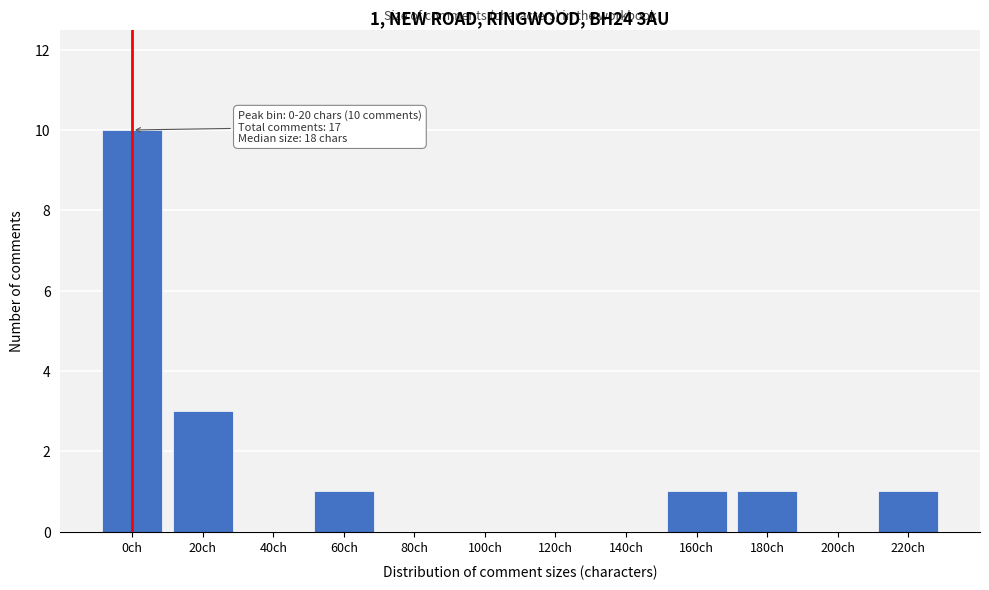

Reading left to right, transcribe all the data shown in this chart.

0ch=10	20ch=3	40ch=0	60ch=1	80ch=0	100ch=0	120ch=0	140ch=0	160ch=1	180ch=1	200ch=0	220ch=1